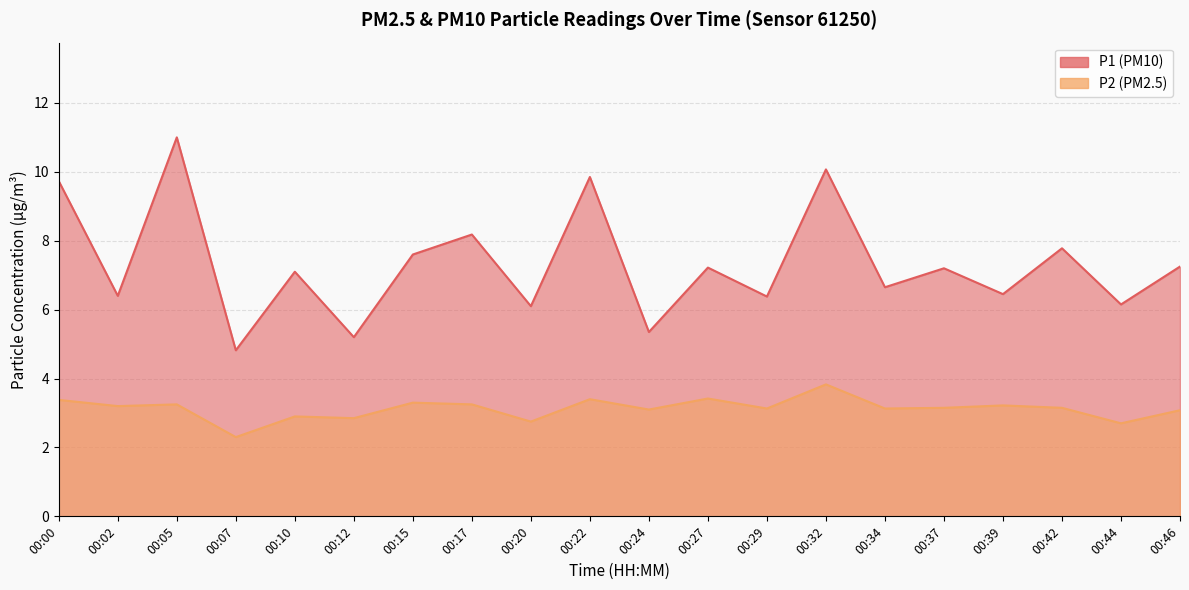

Rank the series by their average value, from highest to lowest.

P1, P2